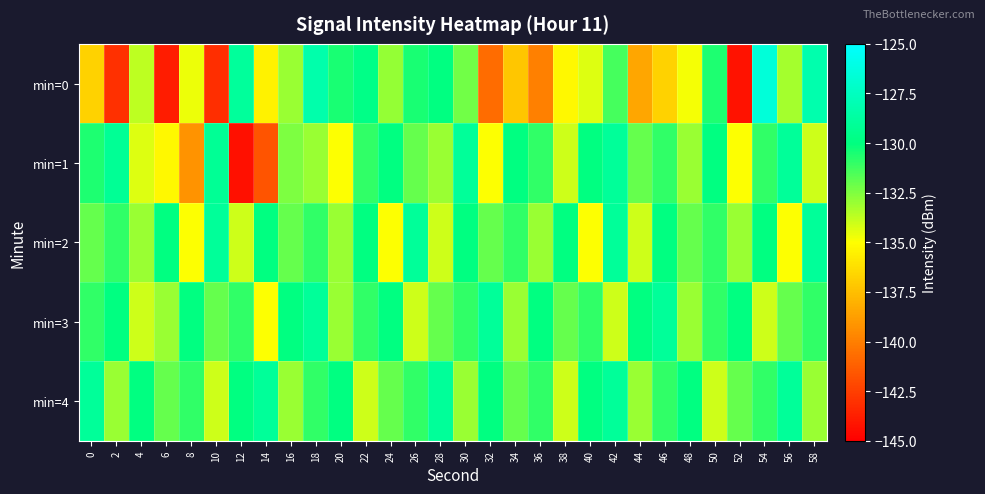

Which series has the largest total across all categories?

min=4